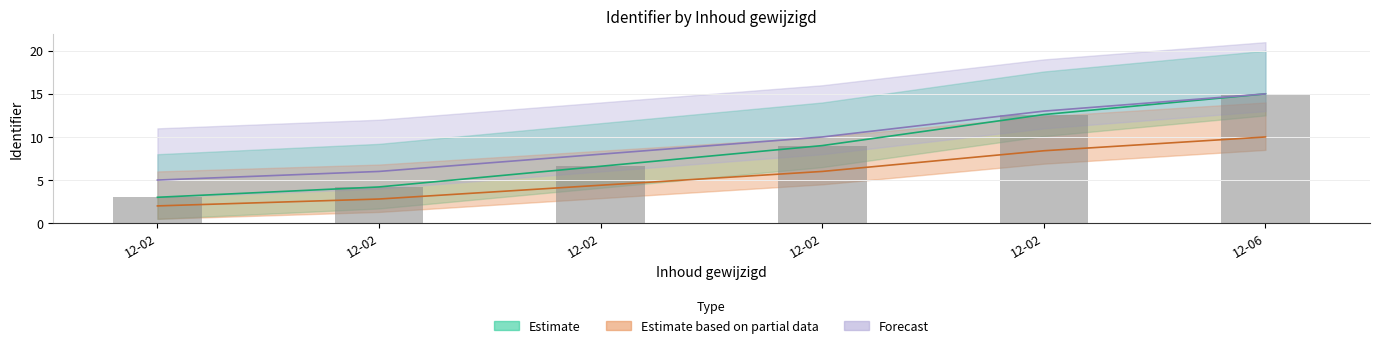

Read the Forecast value at 12-06.

15.0